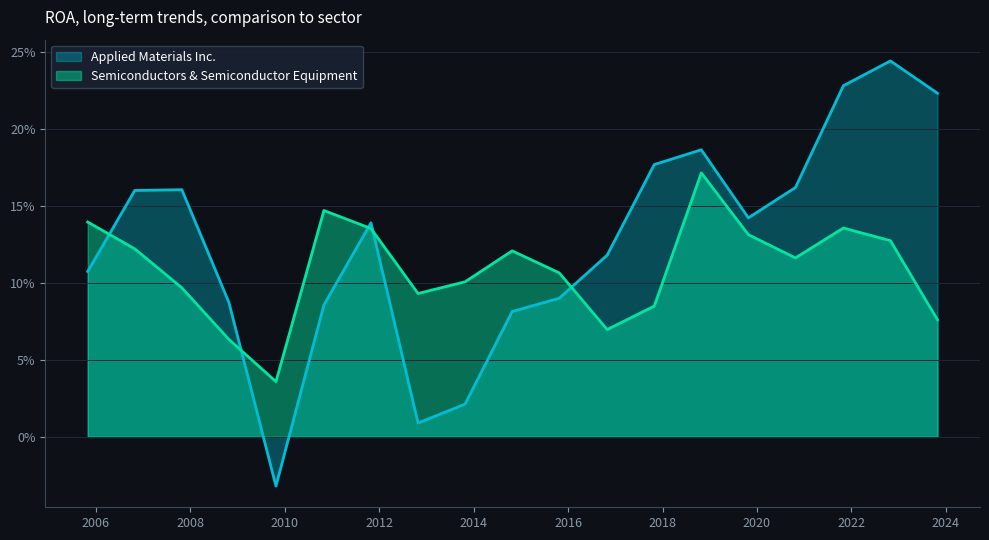

What is the label of the 8th point from the right?

2016-10-30